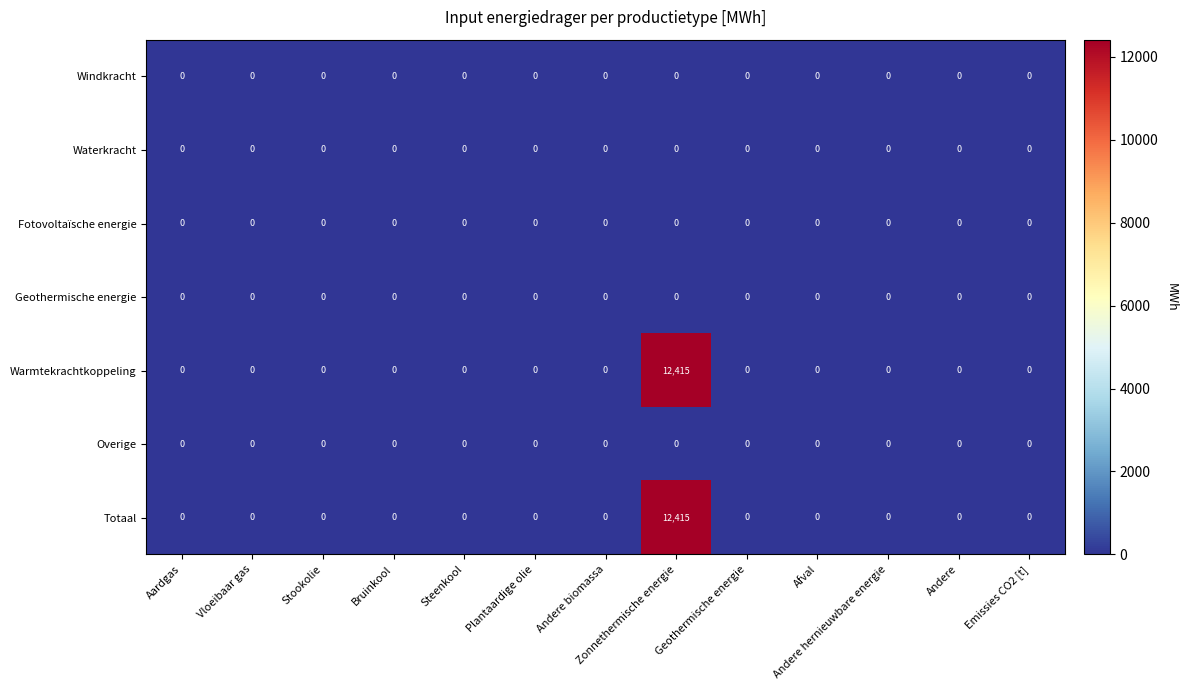

True or false: Warmtekrachtkoppeling has a value of 0 at Geothermische energie.

True